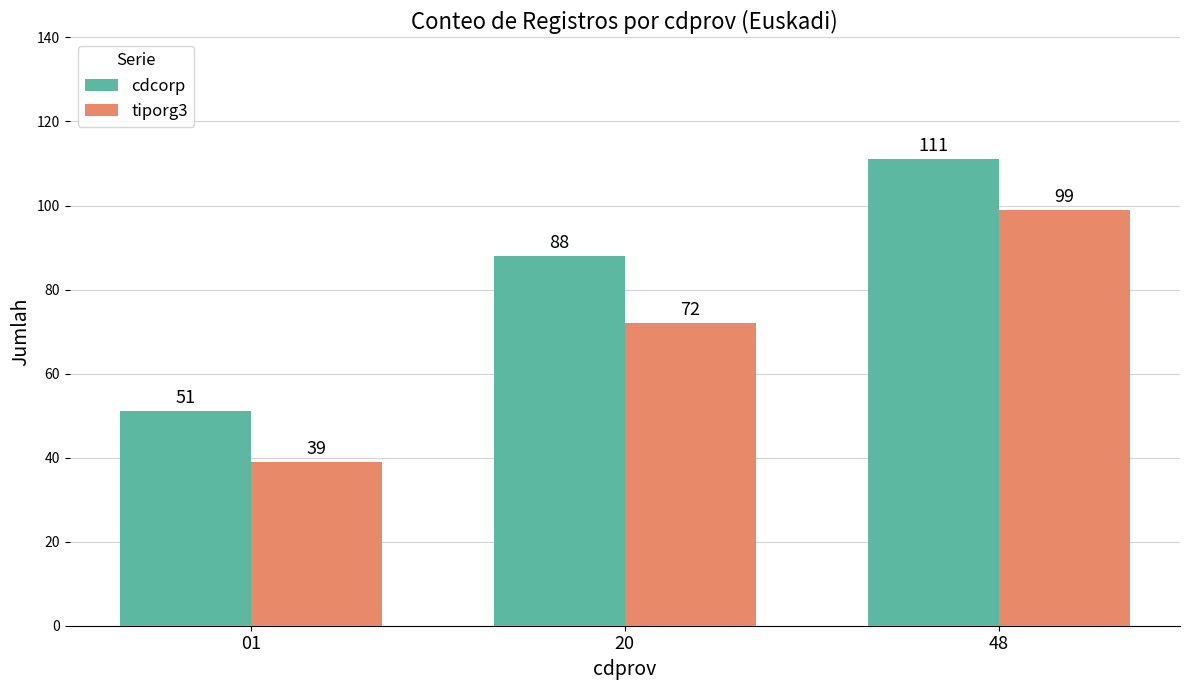

Which series has the largest total across all categories?

cdcorp